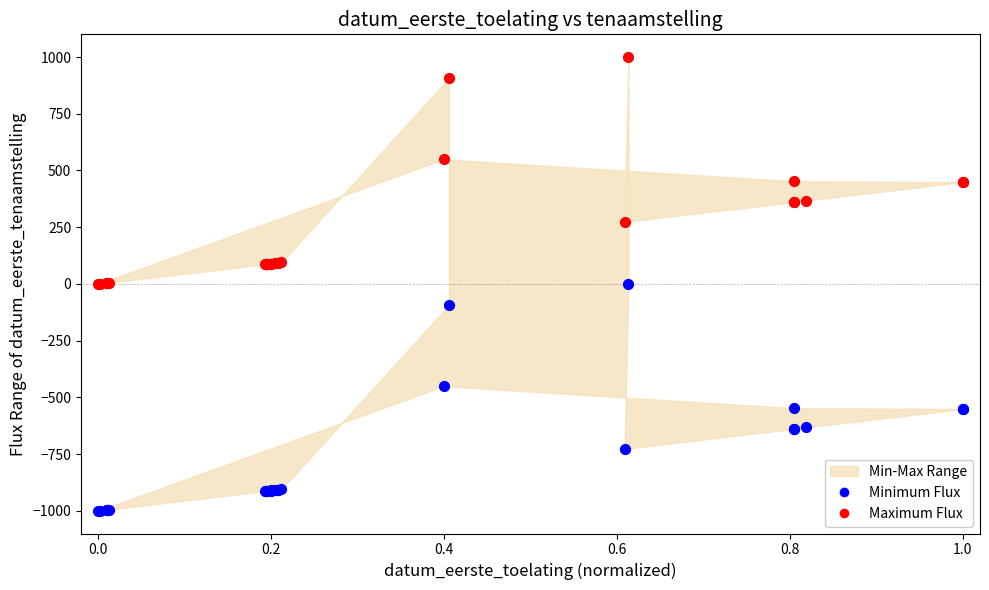

Which series reaches the maximum Y coordinate?

Maximum Flux